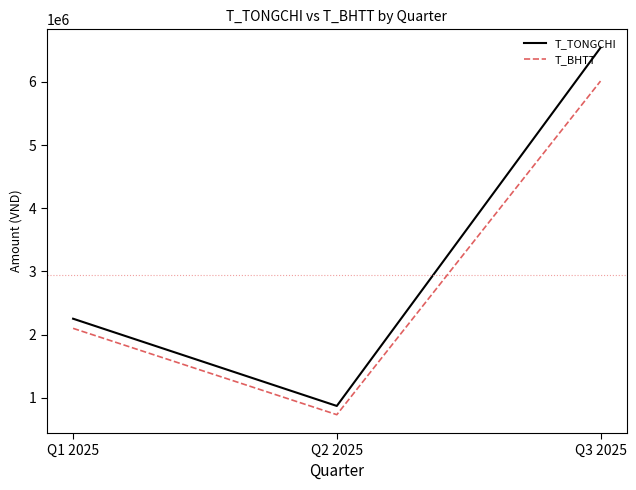

What is the average value of the T_BHTT series?

2948200.9